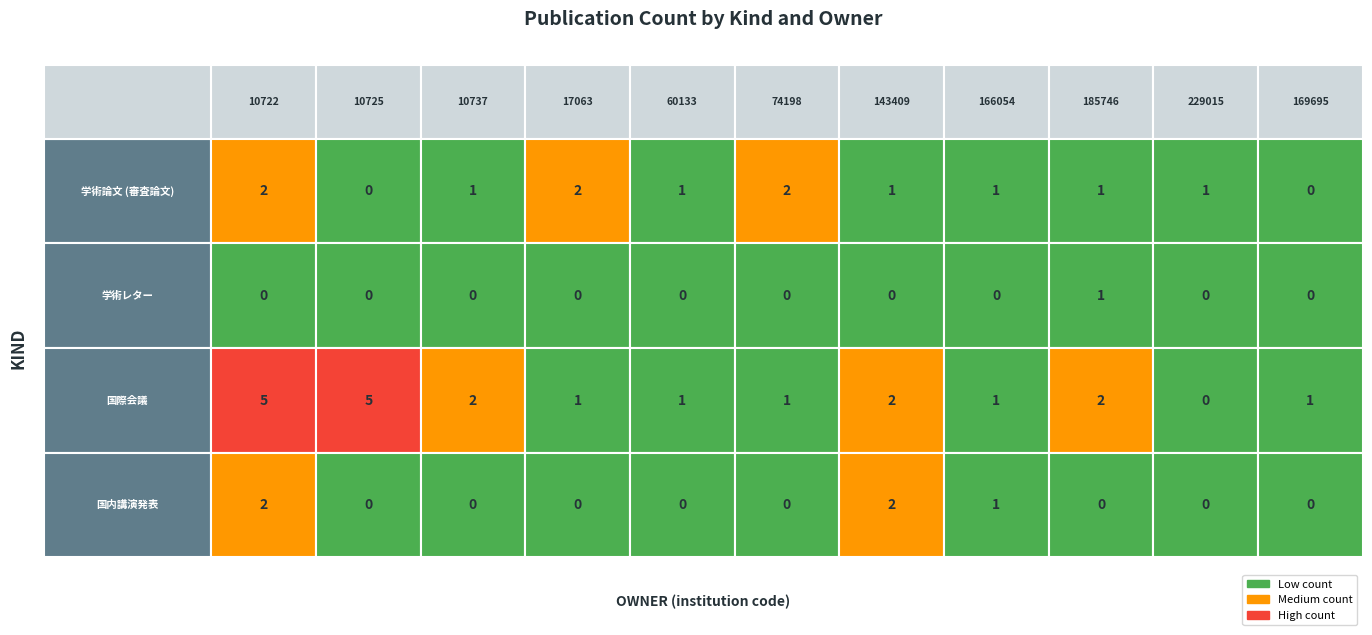

True or false: 国際会議 has a value of 70198 at 5.

False